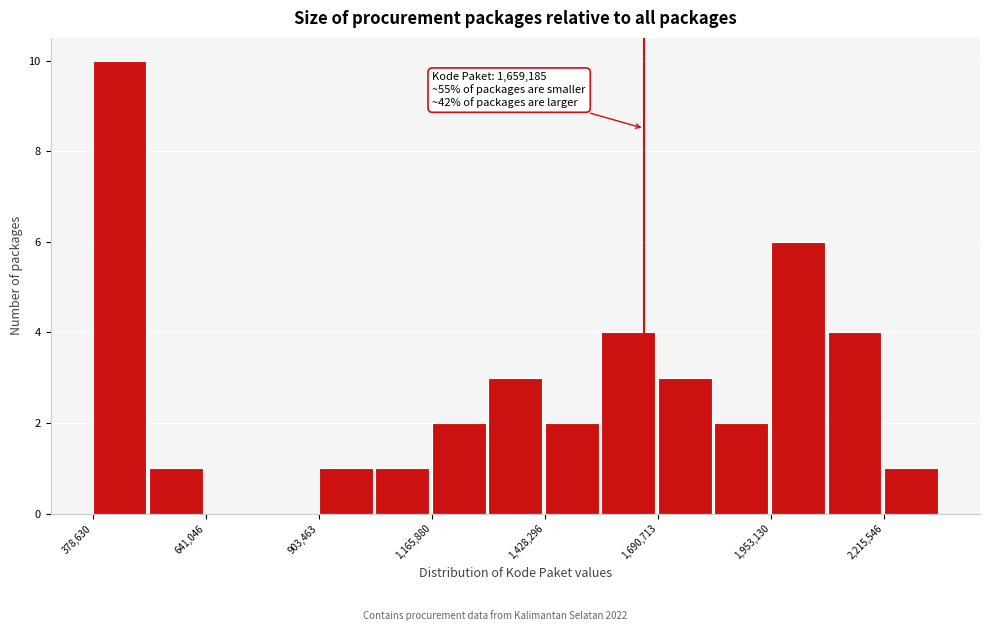

Read against the x-axis, roughly where is the centre of the tallest bar?

450000